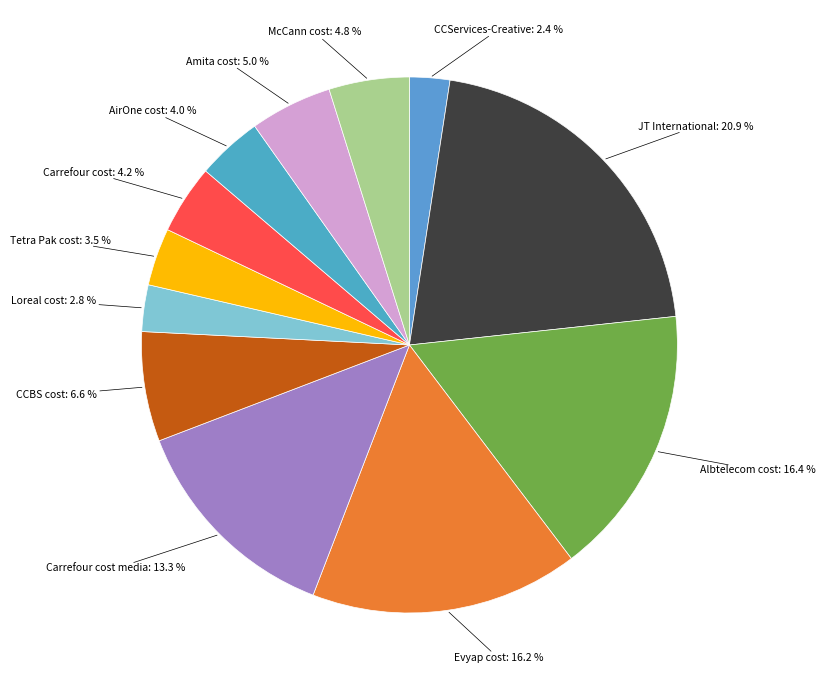

Does any single category account for the majority?

No